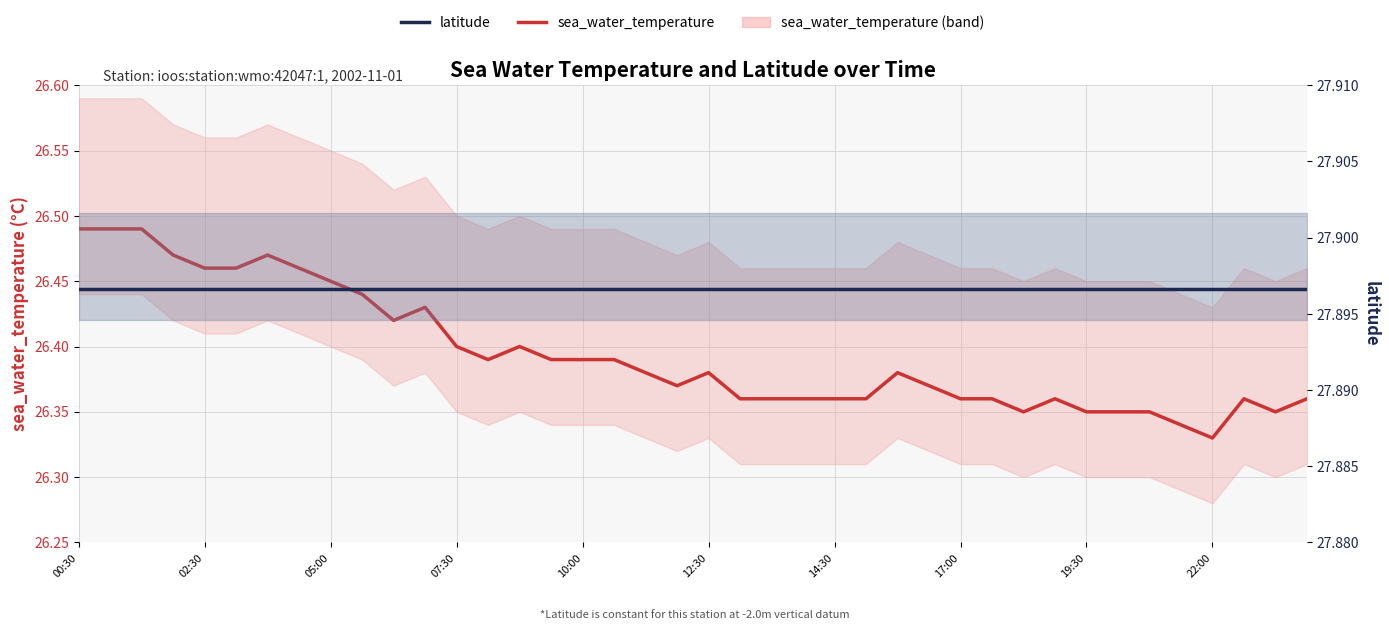

Which label corresponds to the largest value in the chart?

00:30